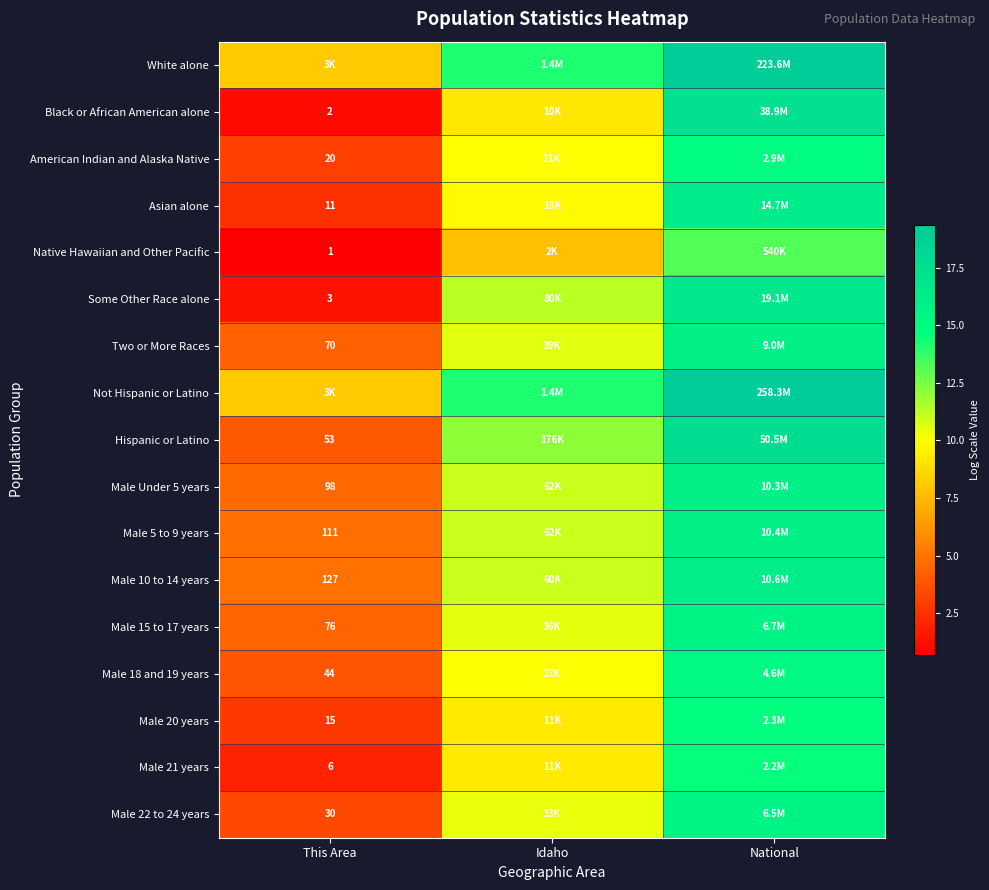

Is it true that American Indian and Alaska Native equals 14.9 at National?

True